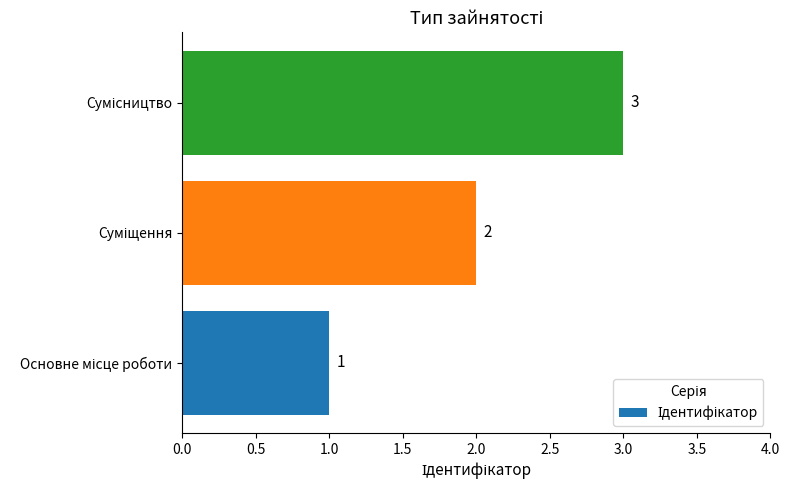

What is the sum of all values?

6